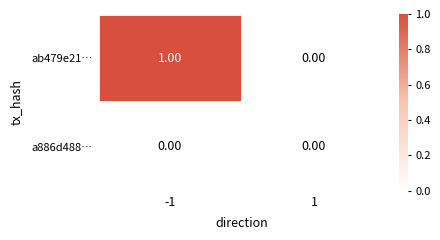

Which series changed the most between -1 and 1?

ab479e21…